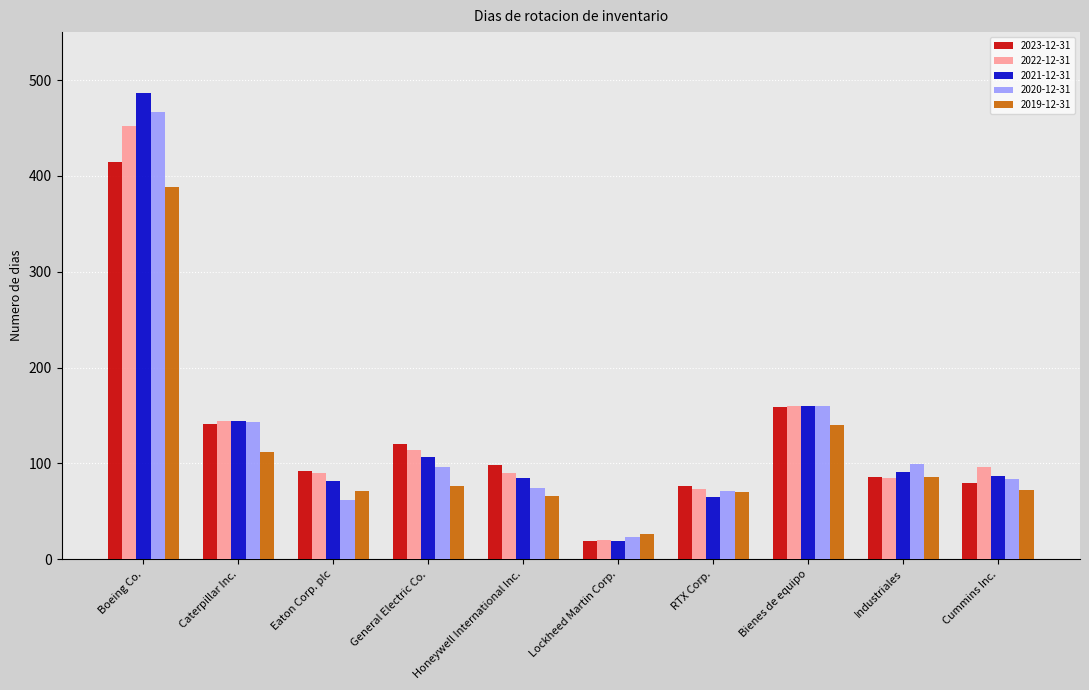

True or false: 2019-12-31 has a value of 36 at Cummins Inc..

False